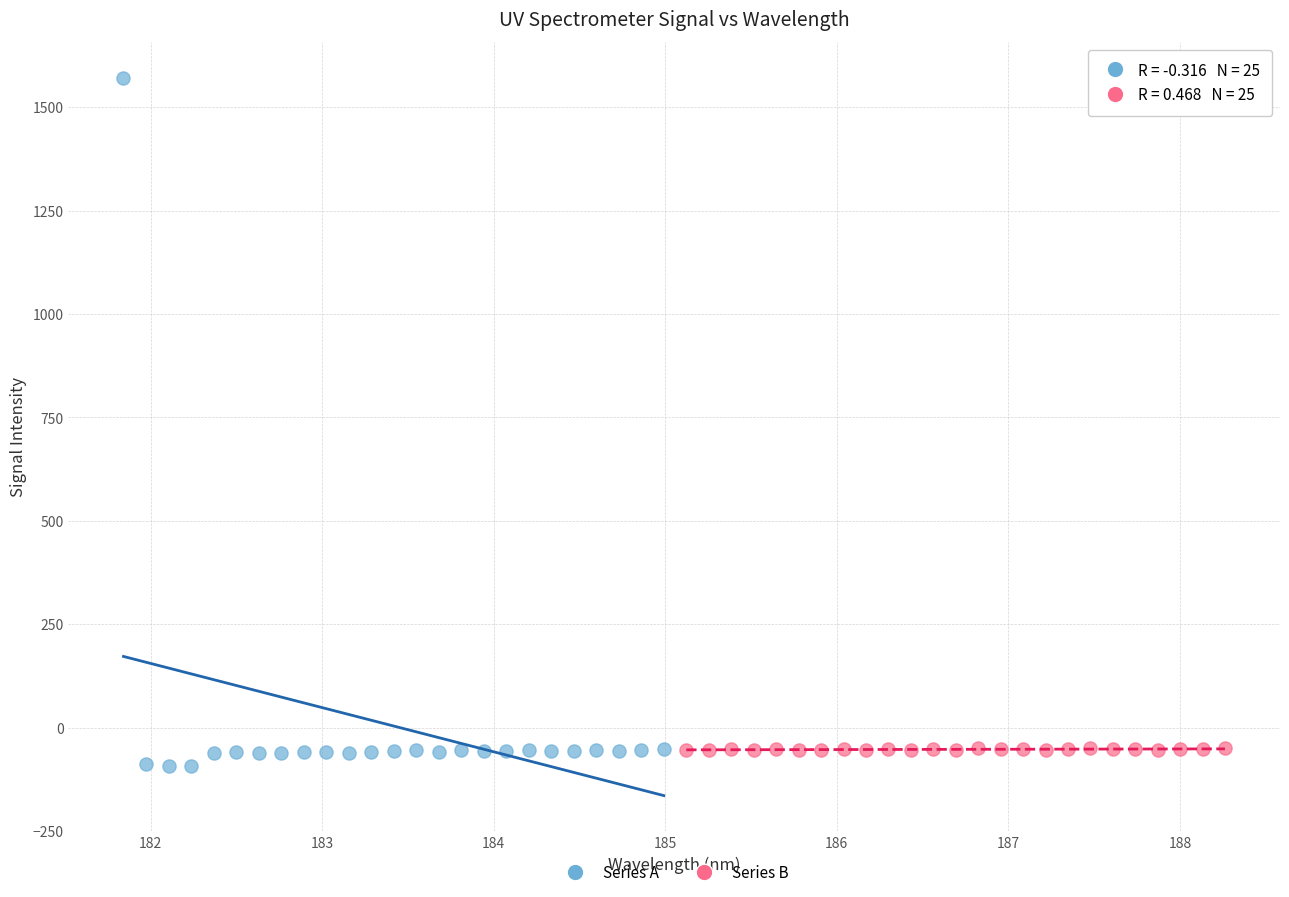

Which series reaches the minimum Y coordinate?

Series A